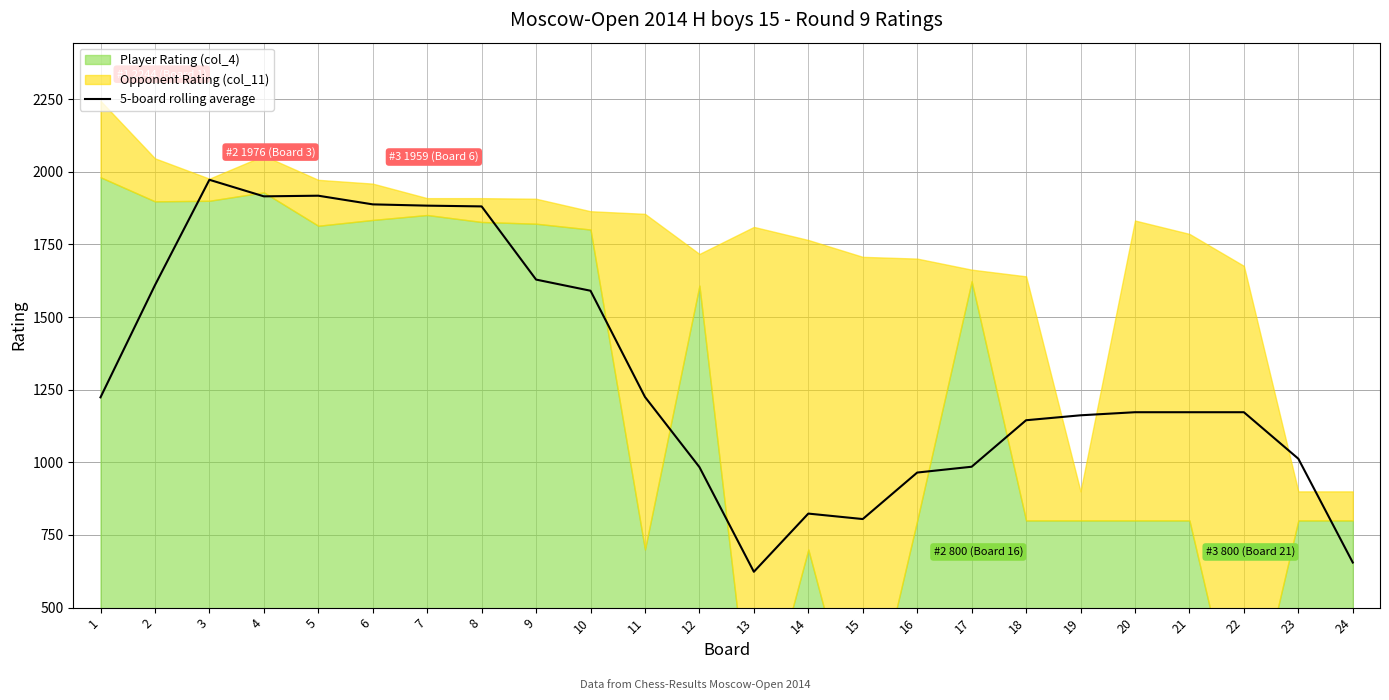

The value of 5-board rolling average at 3 is 1972.2. True or false?

True